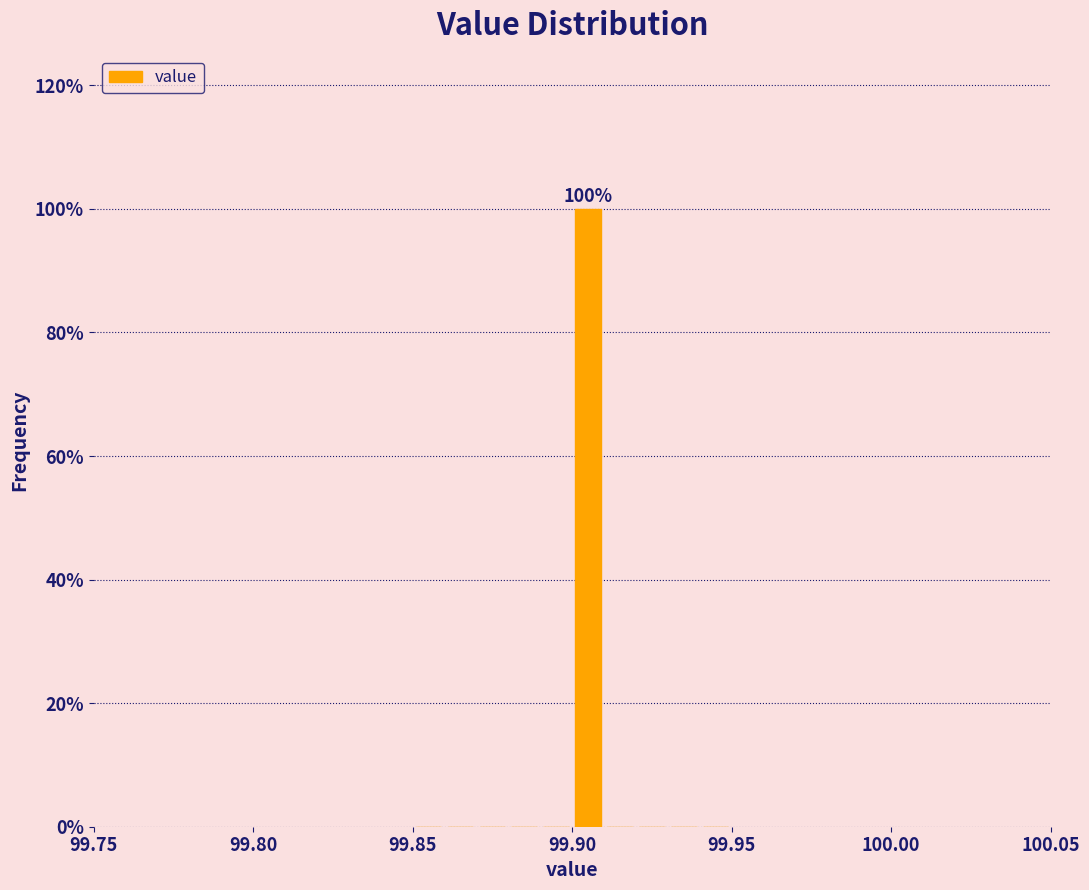

Around what value on the x-axis is the tallest bar? Give the approximate position of its centre, as read against the axis.

99.905